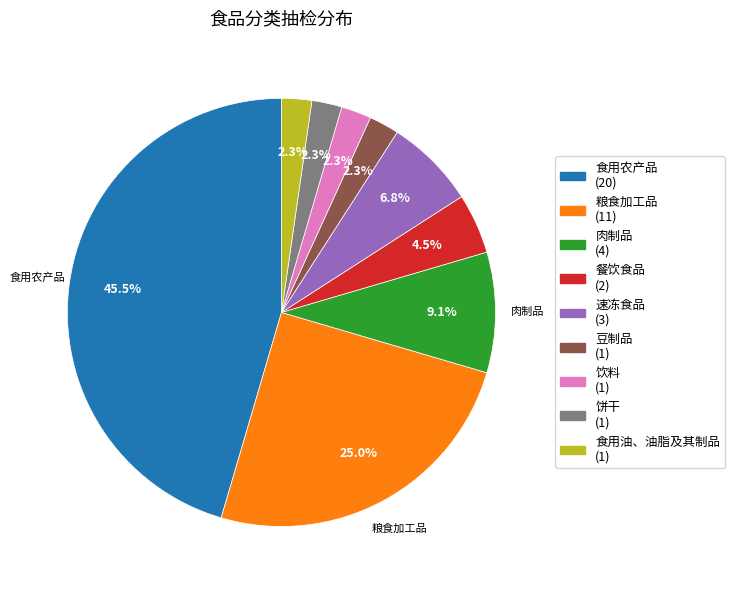

Between 速冻食品 (3) and 豆制品 (1), which is larger?

速冻食品 (3)